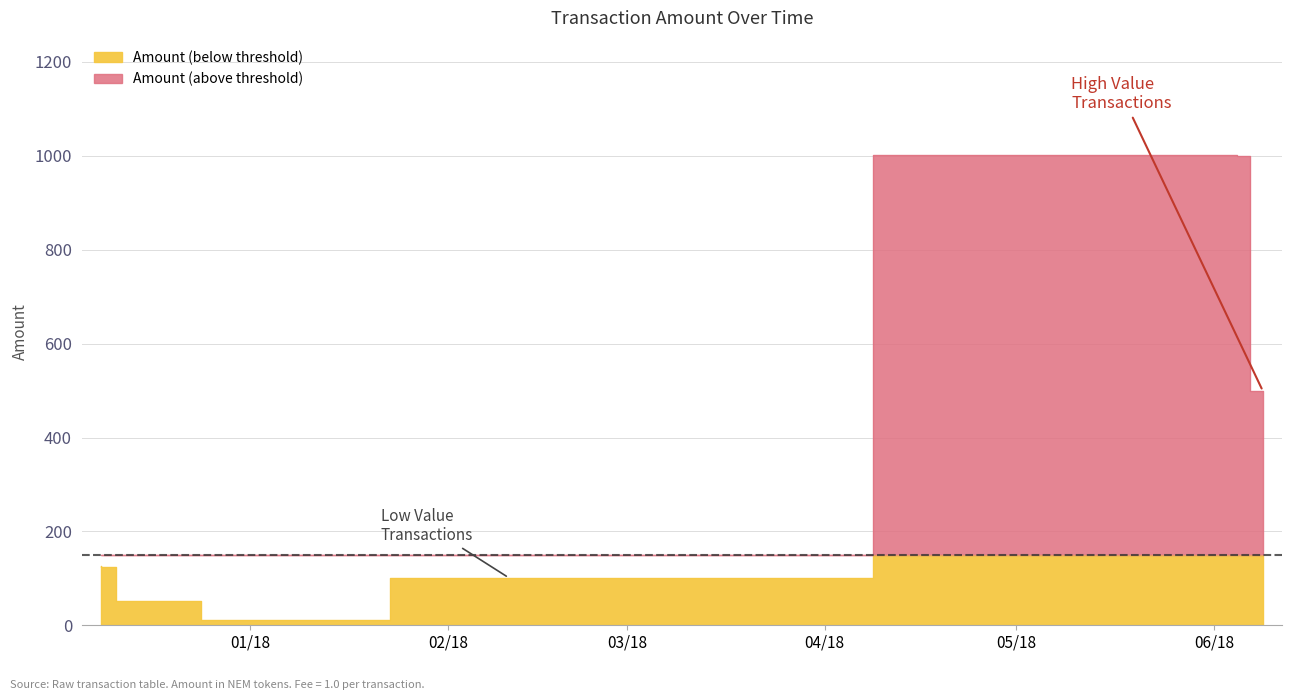

How many lines are shown in the chart?

1